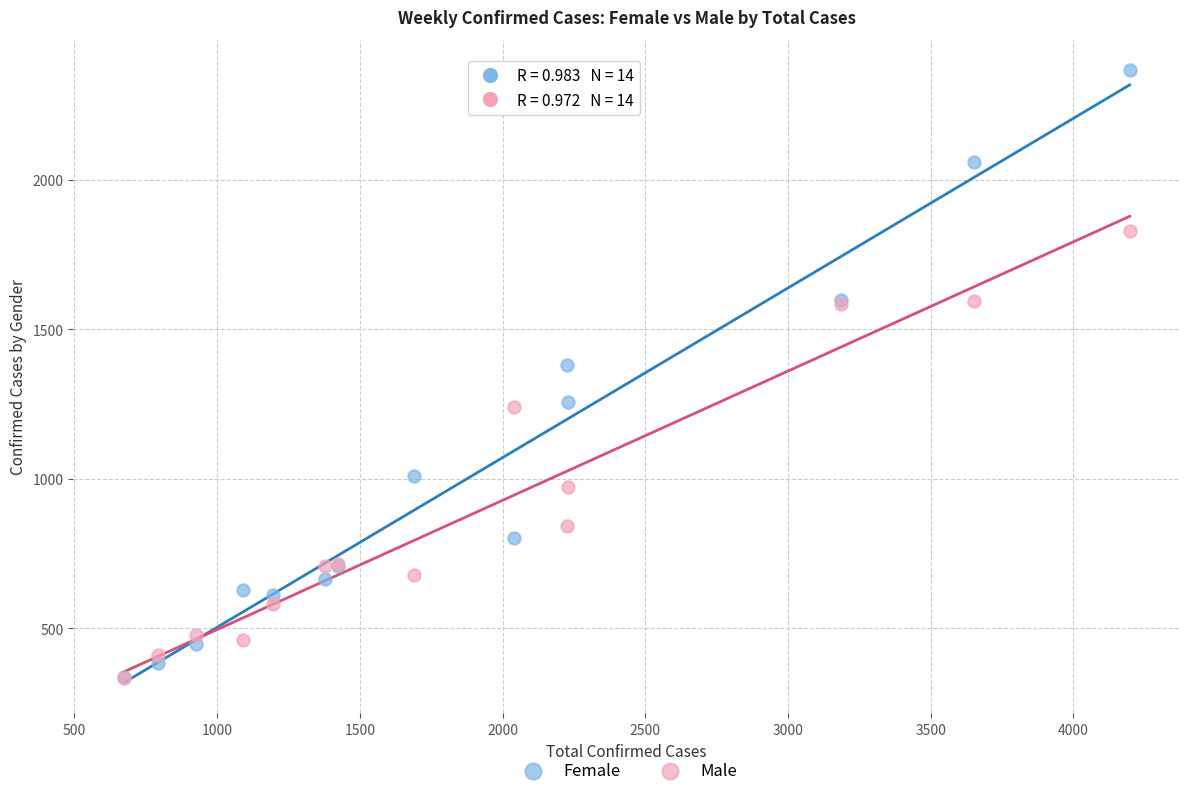

Across all series, what Y value is closest to 1350?

1379